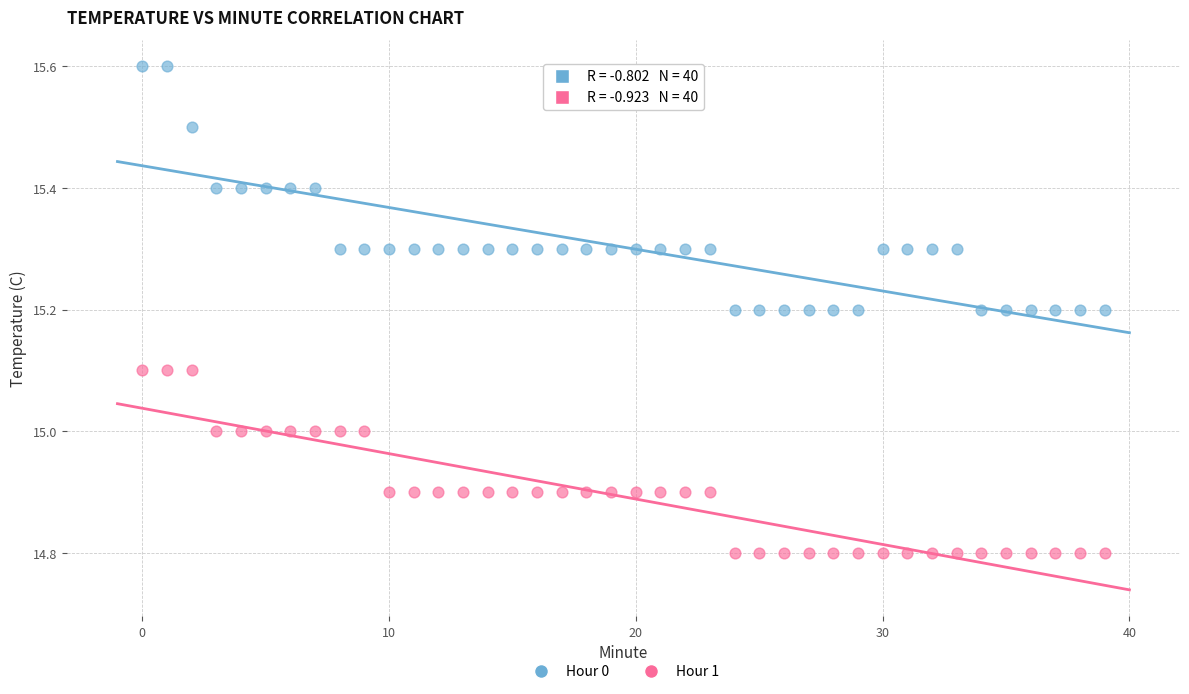

Which series has the widest spread of Y values?

Hour 0